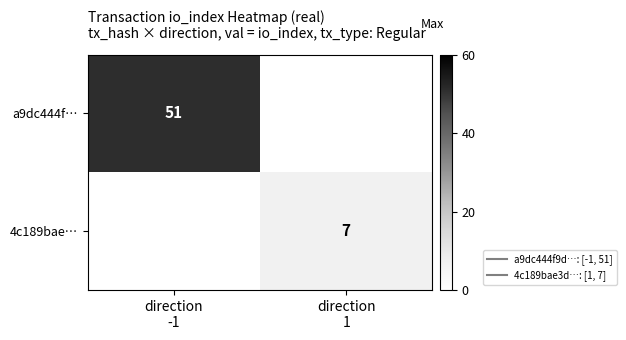

Which series has the widest spread of values?

a9dc444f…